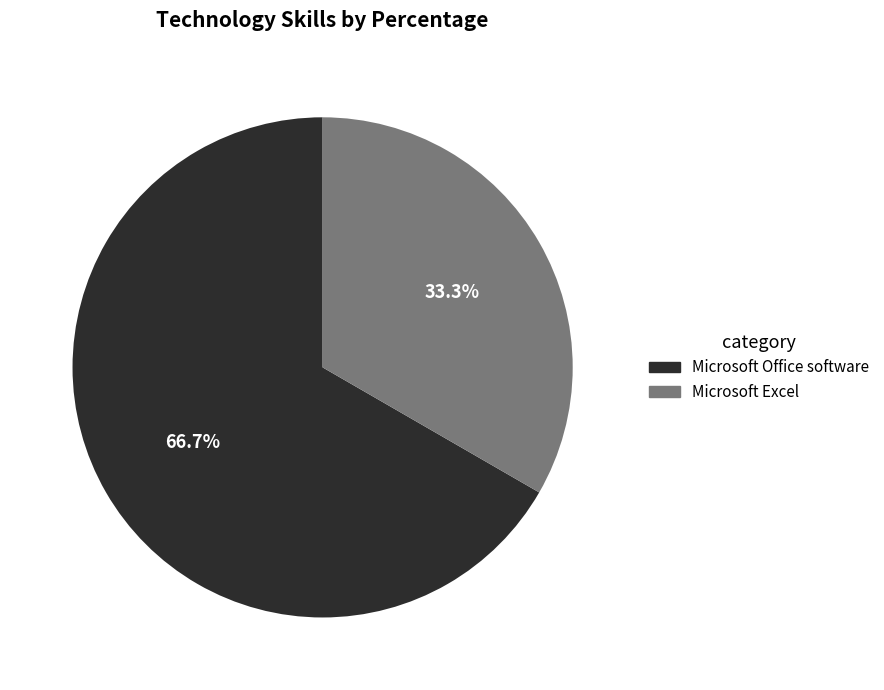

Does any single category account for the majority?

Yes